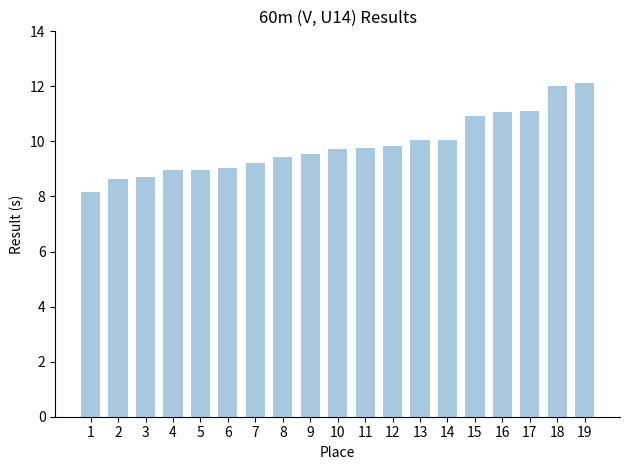

The chart shows a value of 16.5 at 19. True or false?

False